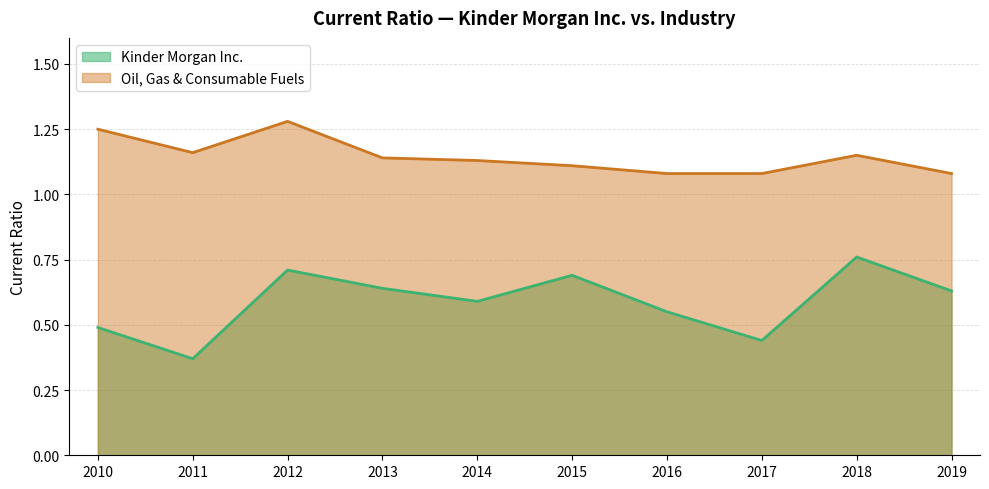

What is the difference between the maximum and minimum values in the Kinder Morgan Inc. series?

0.4